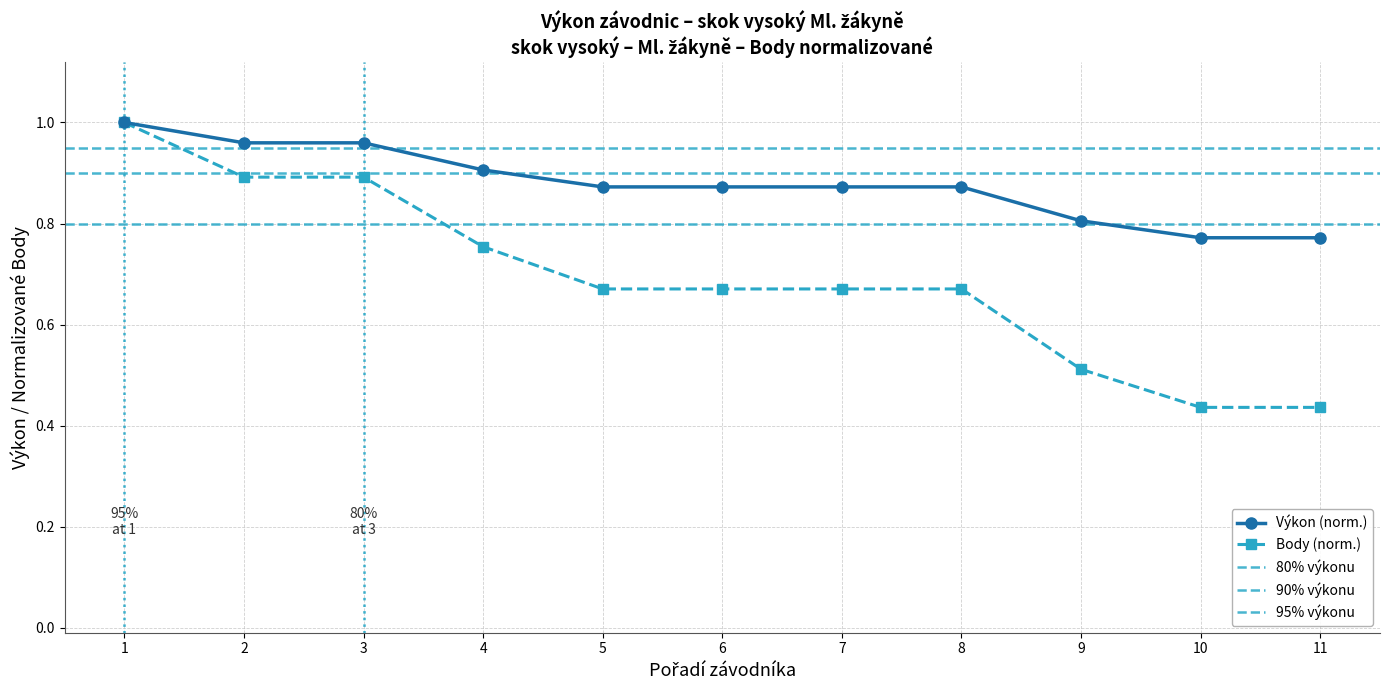

Is the value of Výkon (norm.) at 6 greater than the value of Body (norm.) at 9?

Yes